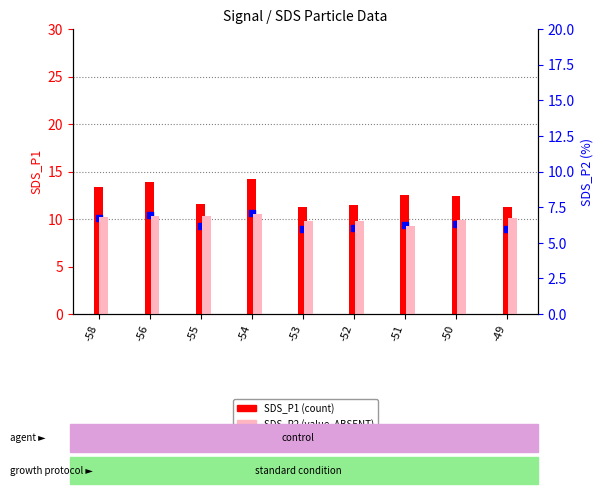

Which series has the widest spread of Y values?

SDS_P1